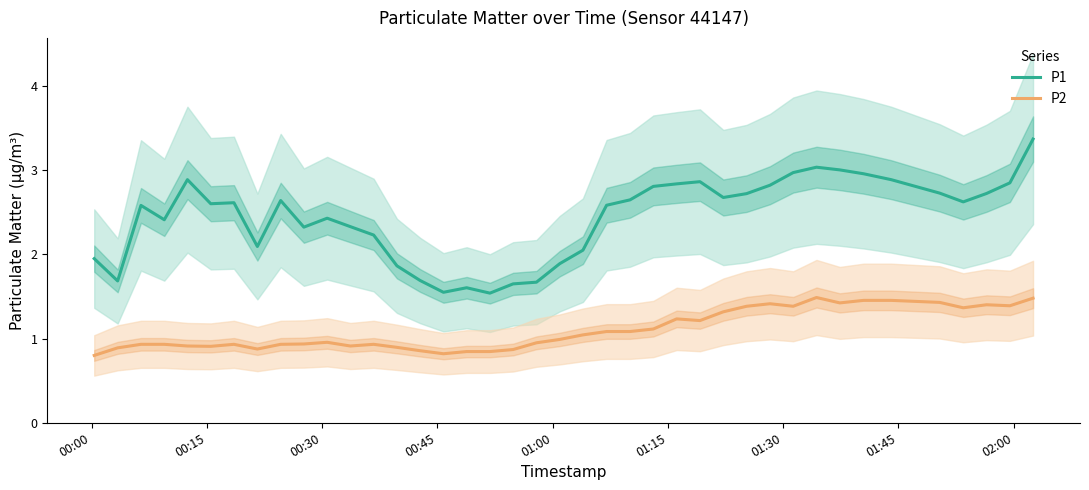

How many interior local peaks does the P2 series have?

9